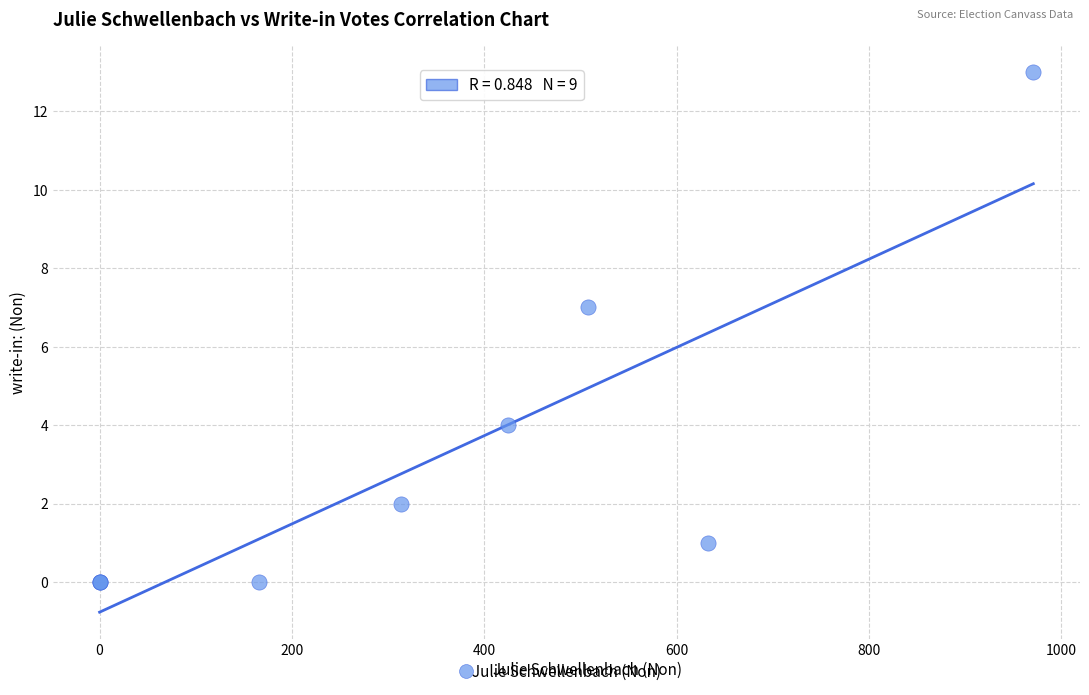

What Y value in the scatter plot is closest to 6?

7